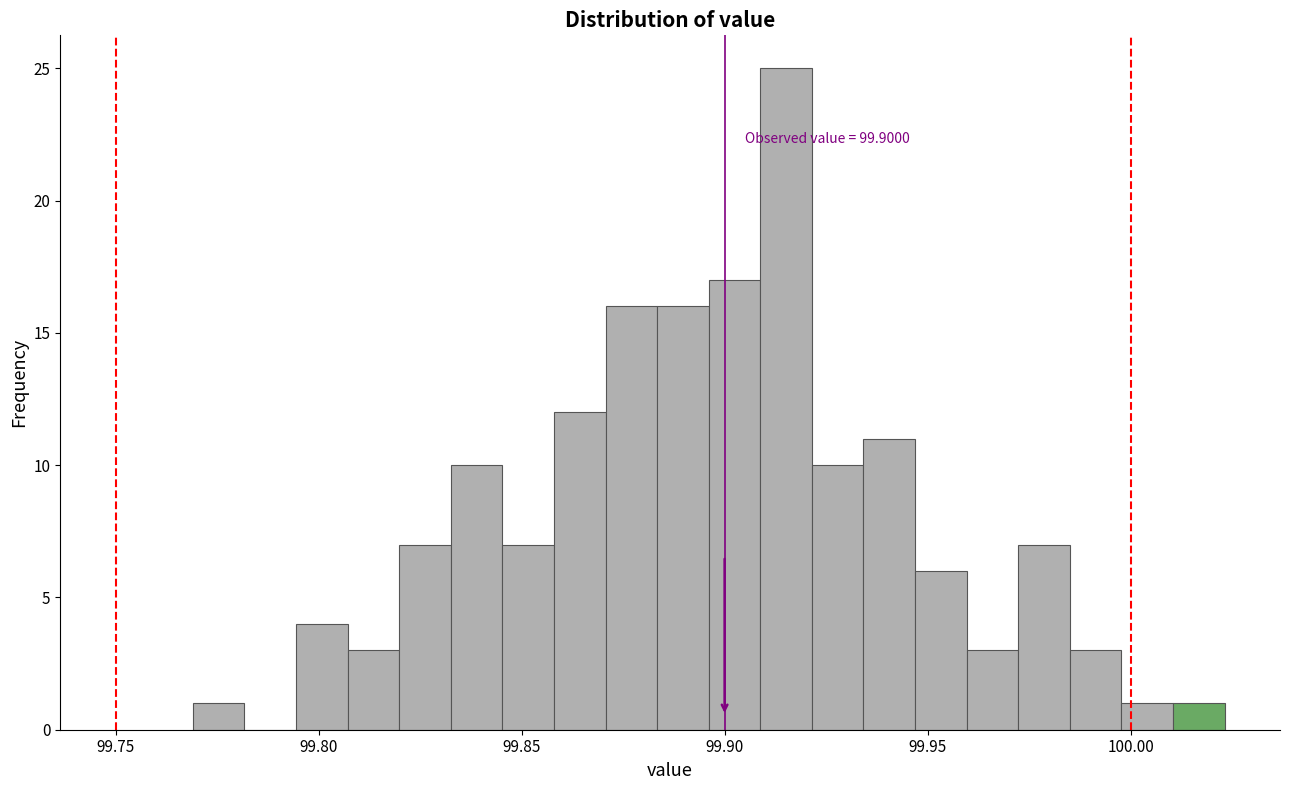

Around what value on the x-axis is the tallest bar? Give the approximate position of its centre, as read against the axis.

99.915